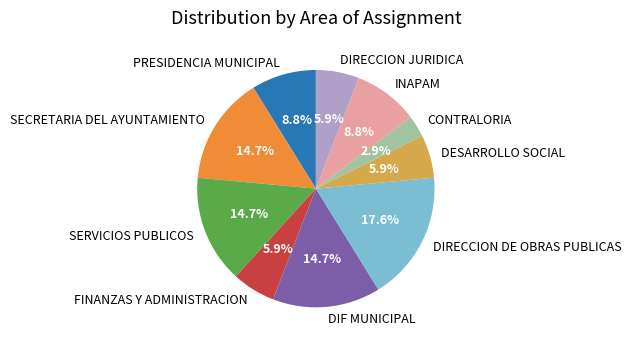

To the nearest percent, what is the combined percentage of SERVICIOS PUBLICOS and FINANZAS Y ADMINISTRACION?

21%